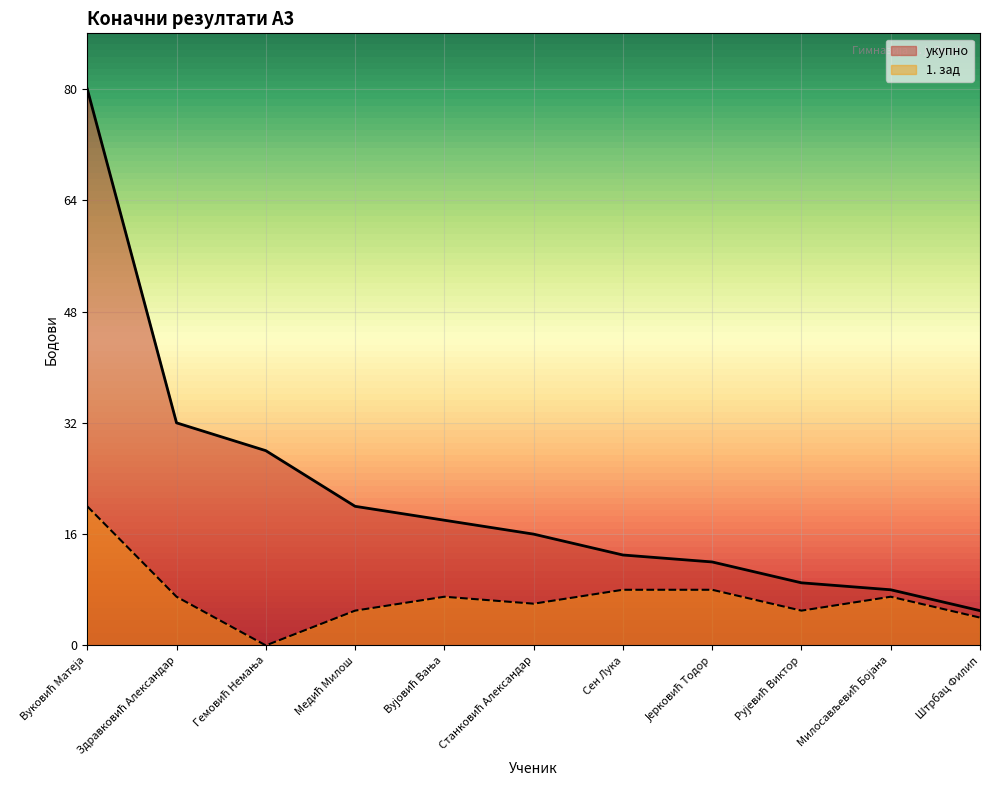

What is the average value of the укупно series?

22